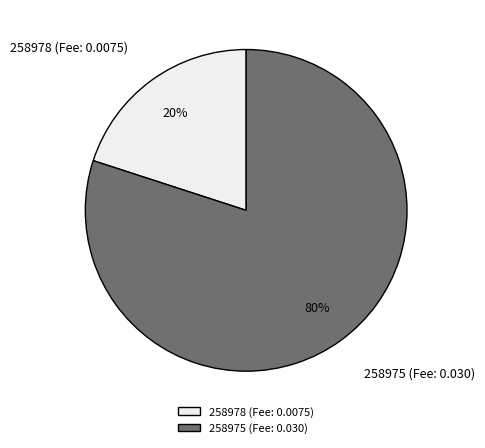

Which category has the smallest portion of the pie?

258978